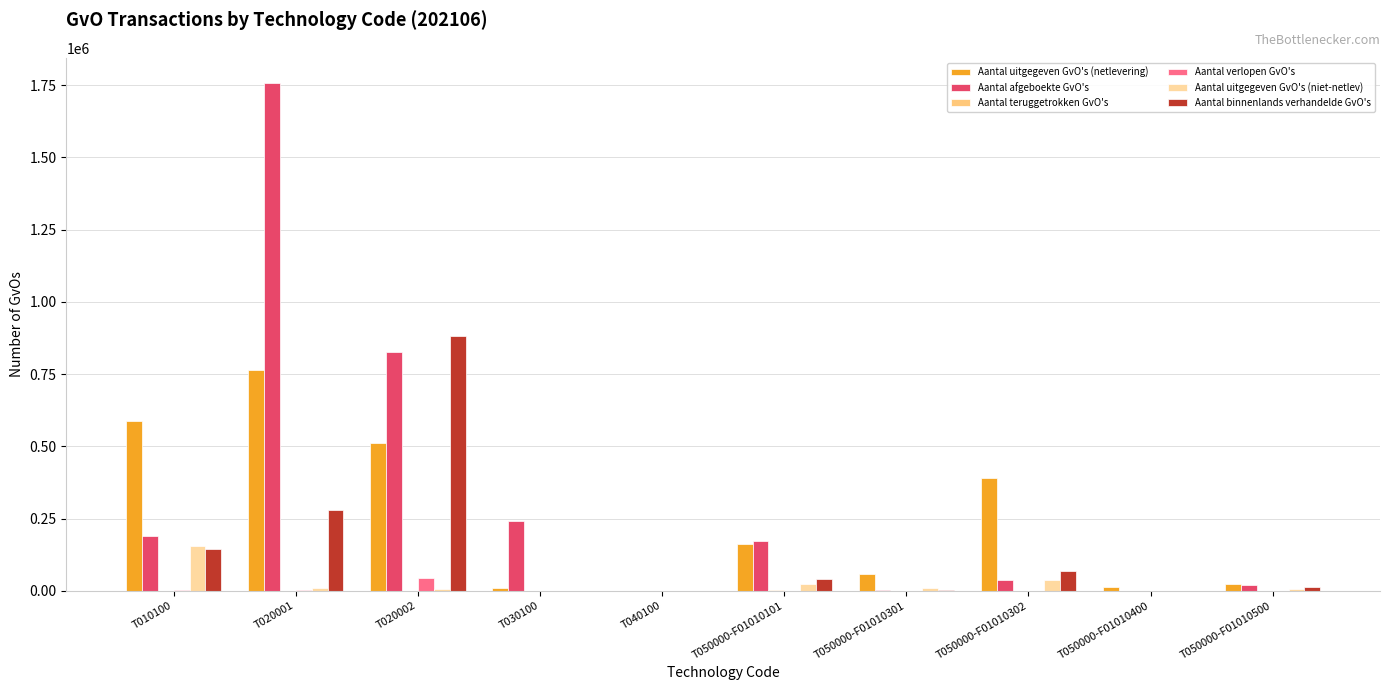

Which series changed the most between T010100 and T050000-F01010301?

Aantal uitgegeven GvO's (netlevering)